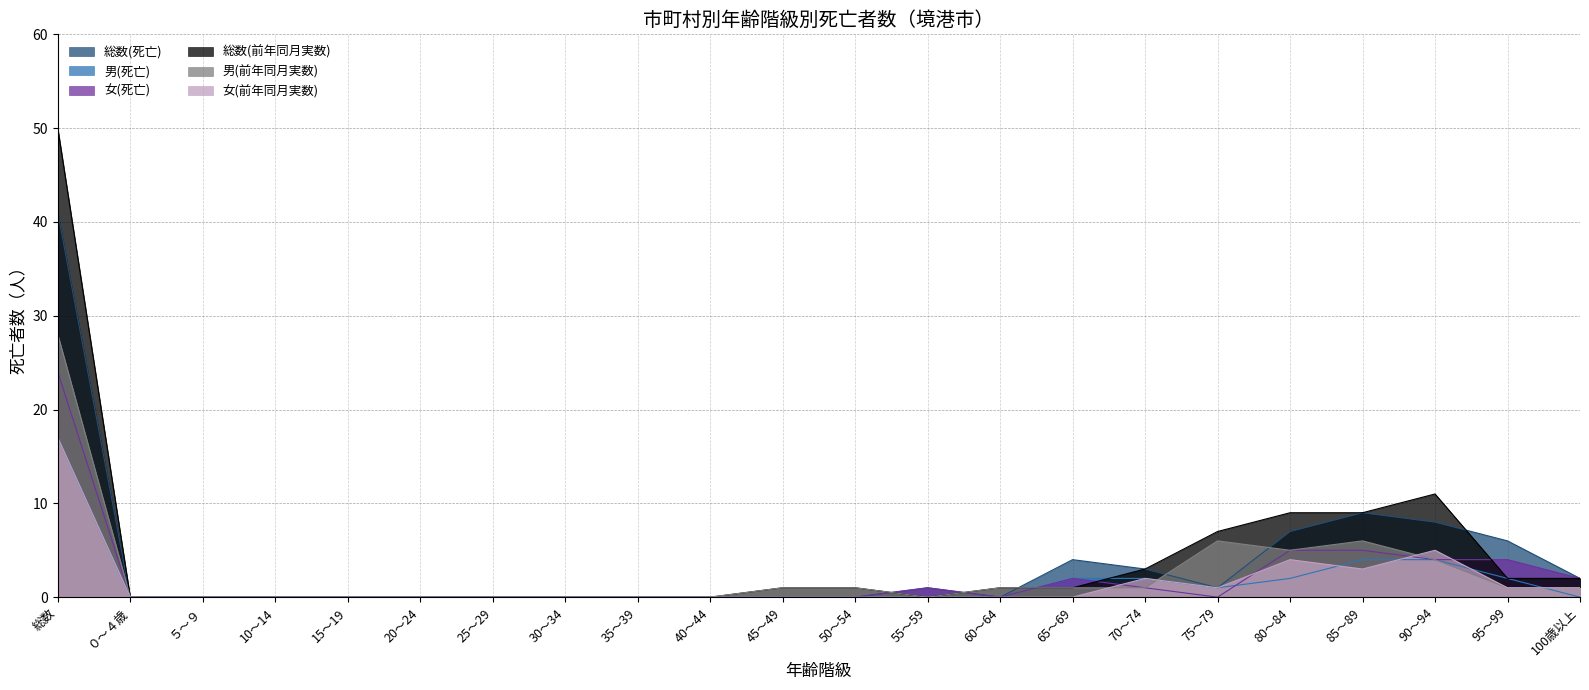

The 総数(死亡) series shows 0 at 50～54. True or false?

True